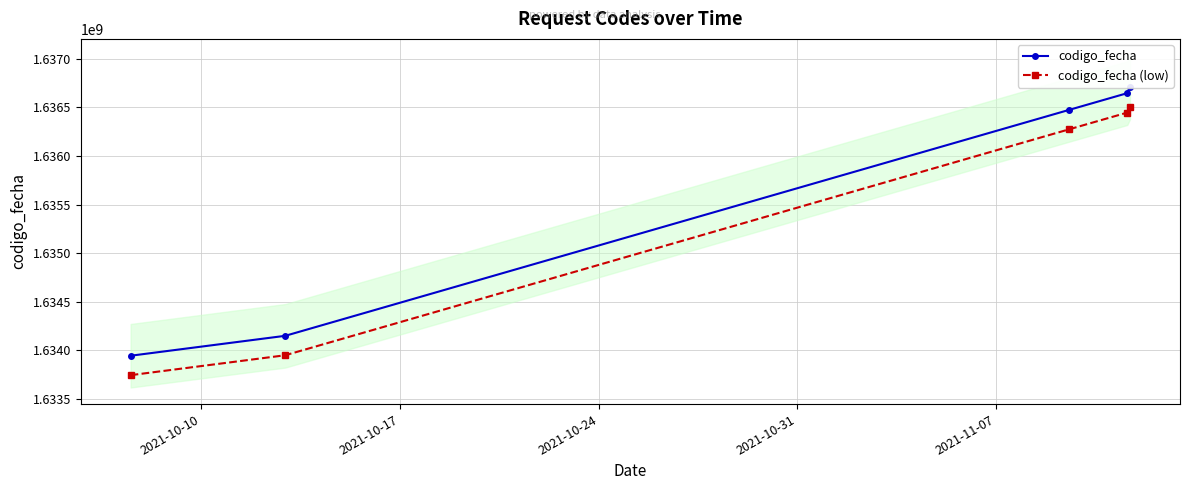

True or false: codigo_fecha and codigo_fecha (low) intersect in this chart.

False